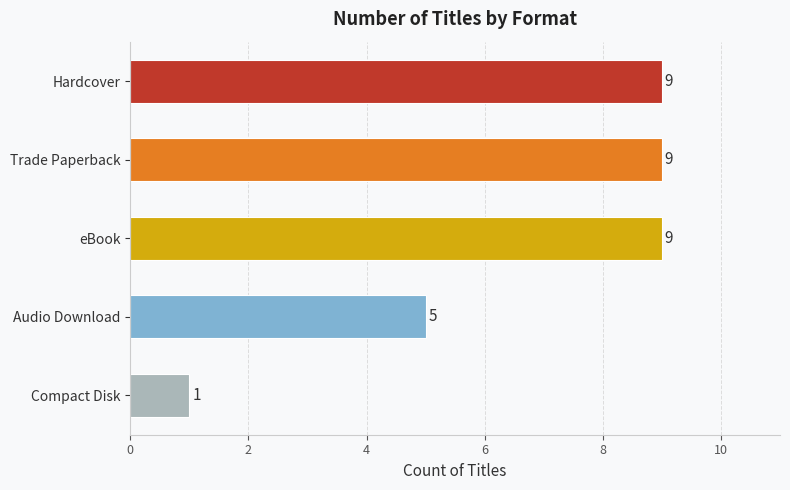

What is the sum of all values?

33